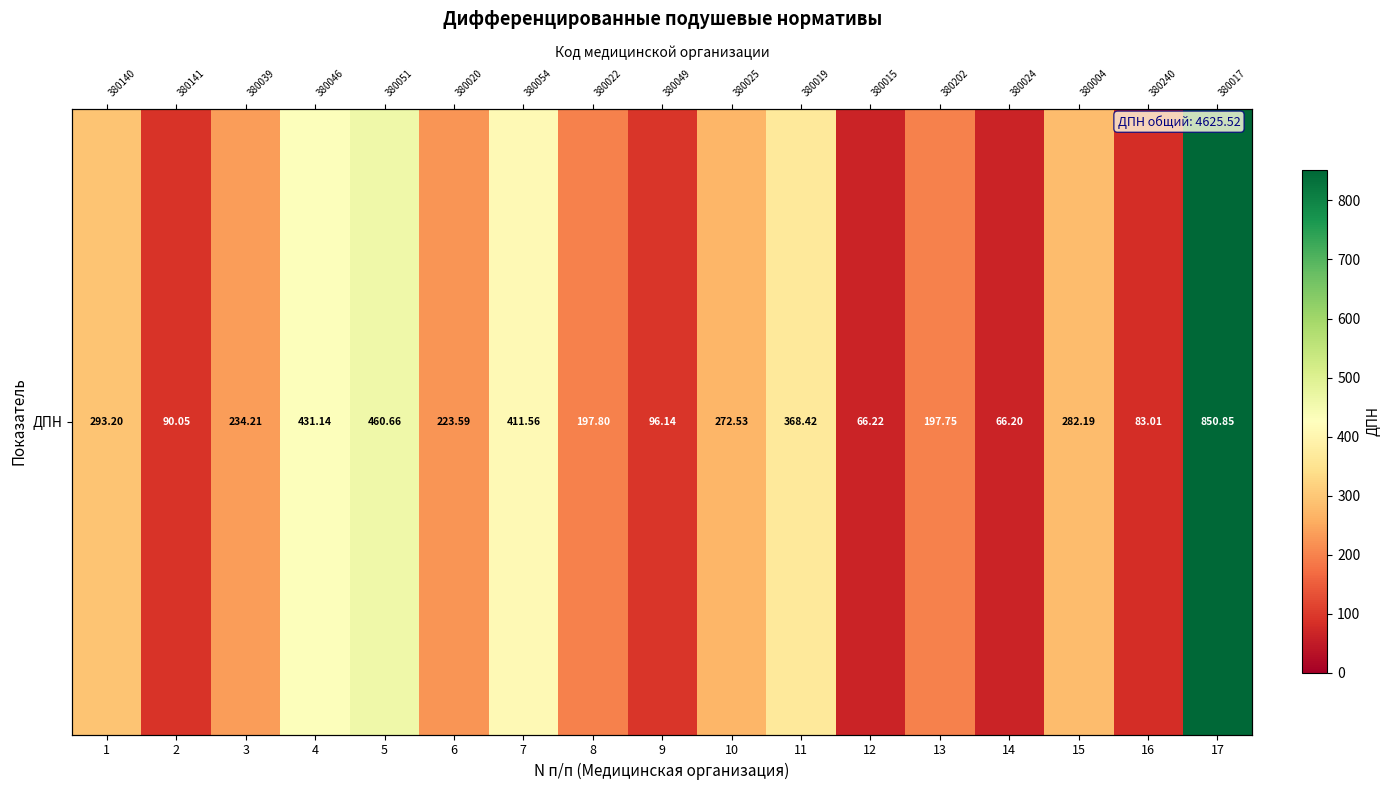

Reading left to right, transcribe all the data shown in this chart.

1=293.2	2=90.0	3=234.2	4=431.1	5=460.7	6=223.6	7=411.6	8=197.8	9=96.1	10=272.5	11=368.4	12=66.2	13=197.8	14=66.2	15=282.2	16=83.0	17=850.9